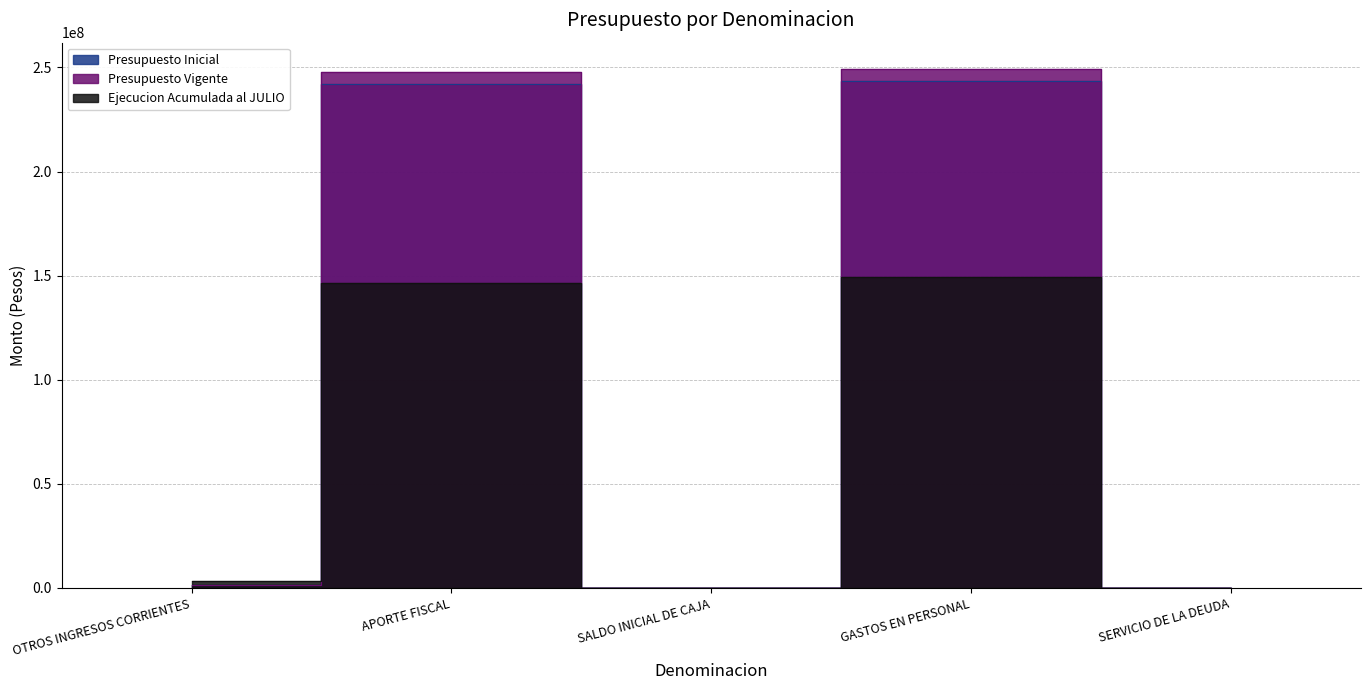

What position from the right is SERVICIO DE LA DEUDA?

1